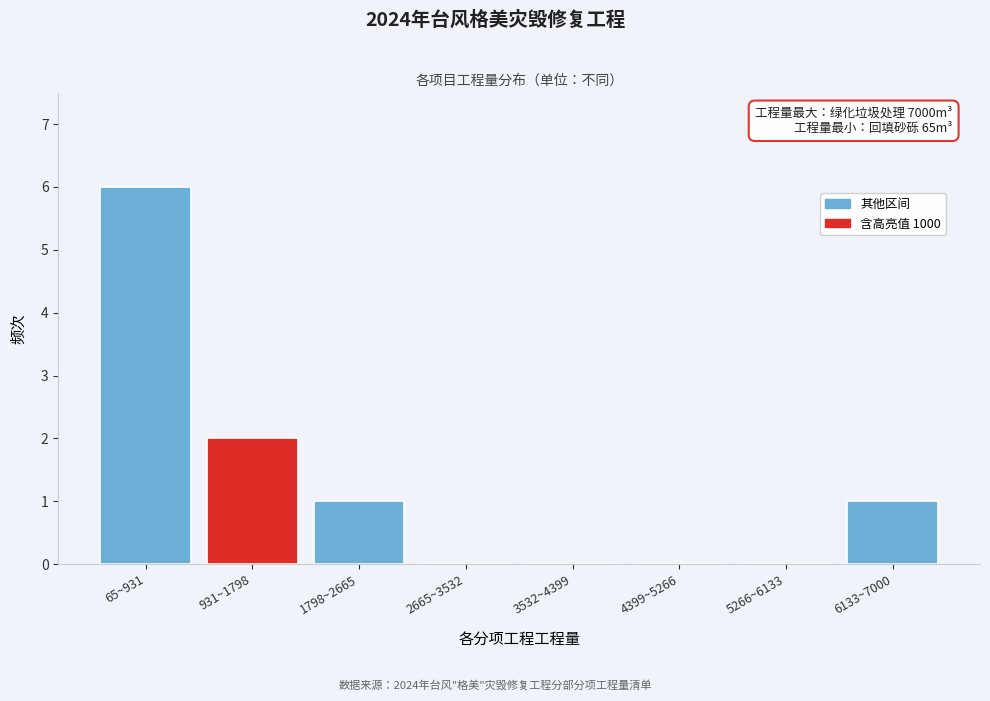

Reading left to right, list all the values displayed in this chart.

65~931=6	931~1798=2	1798~2665=1	2665~3532=0	3532~4399=0	4399~5266=0	5266~6133=0	6133~7000=1